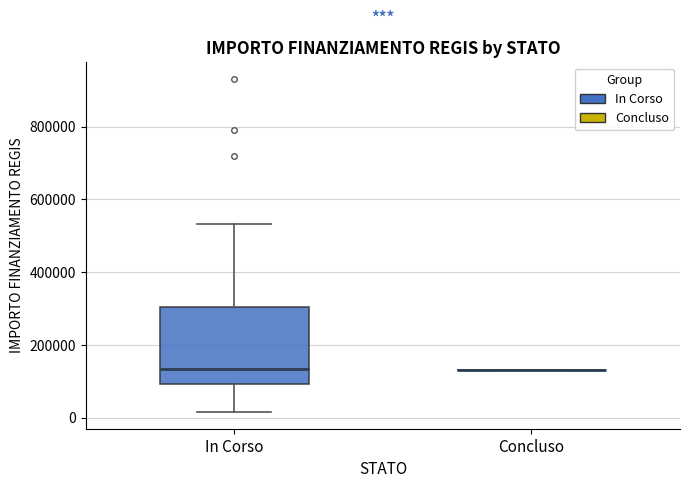

Where does the median line of the box for In Corso sit on the y-axis? The values are not printed on the chart, so give them approximately, as read against the axis.

140000